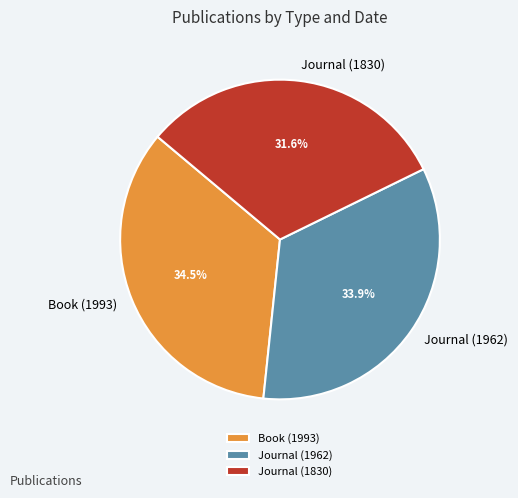

Count the number of slices in the pie.

3